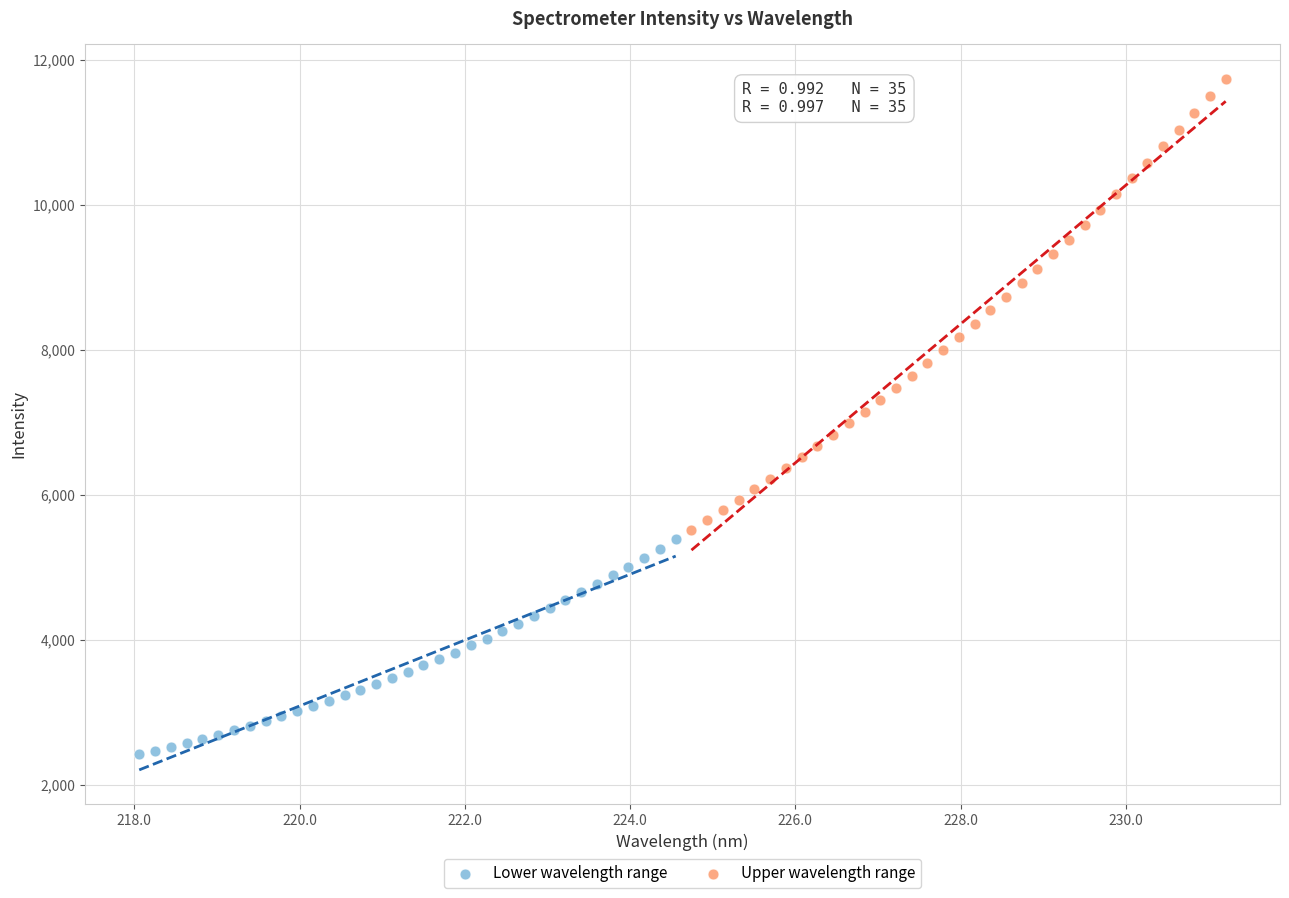

Which series reaches the maximum Y coordinate?

Upper wavelength range